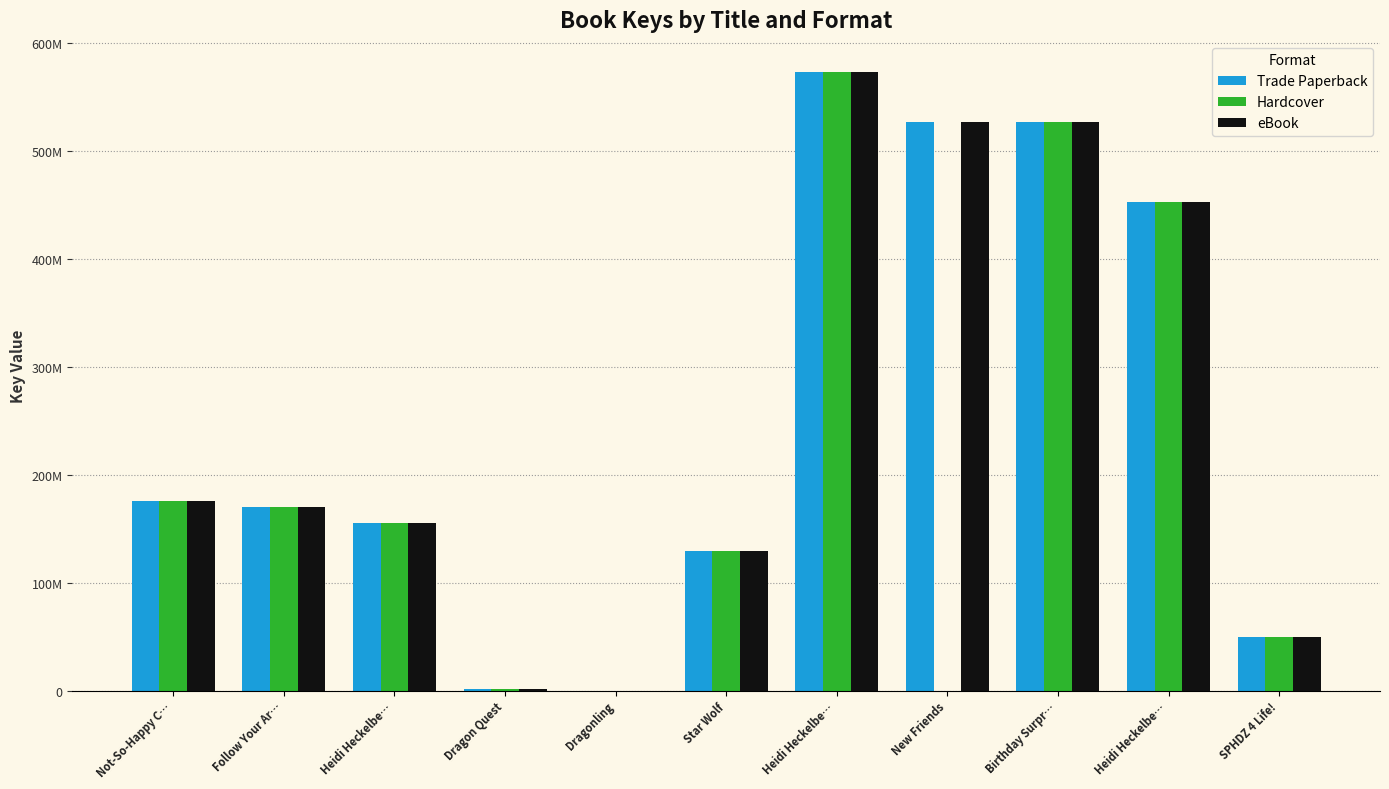

Are the bars horizontal?

No